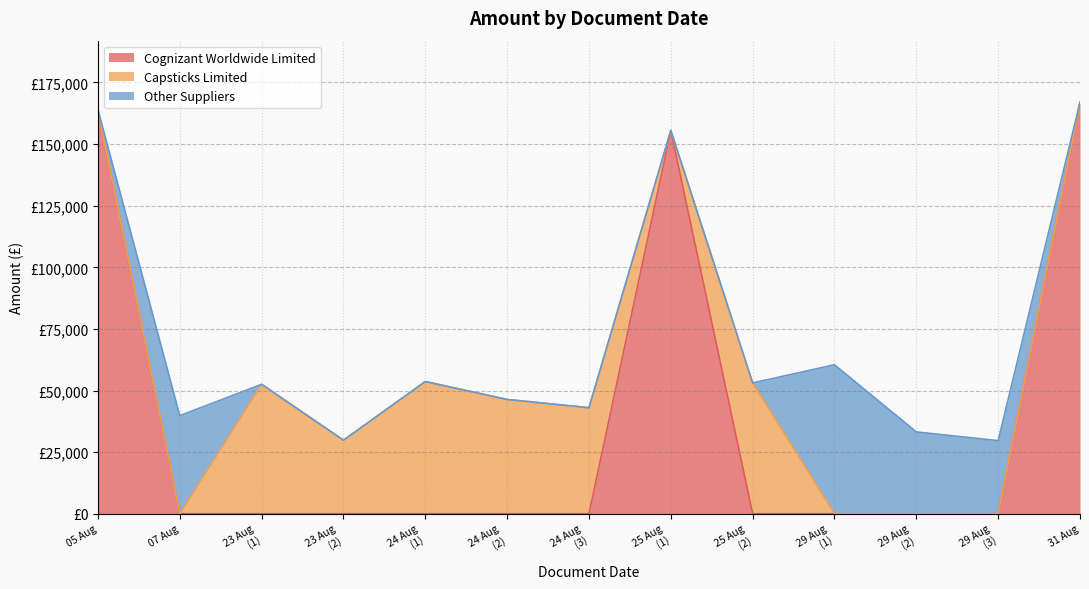

Rank the series by their maximum value, from highest to lowest.

Cognizant Worldwide Limited, Other Suppliers, Capsticks Limited